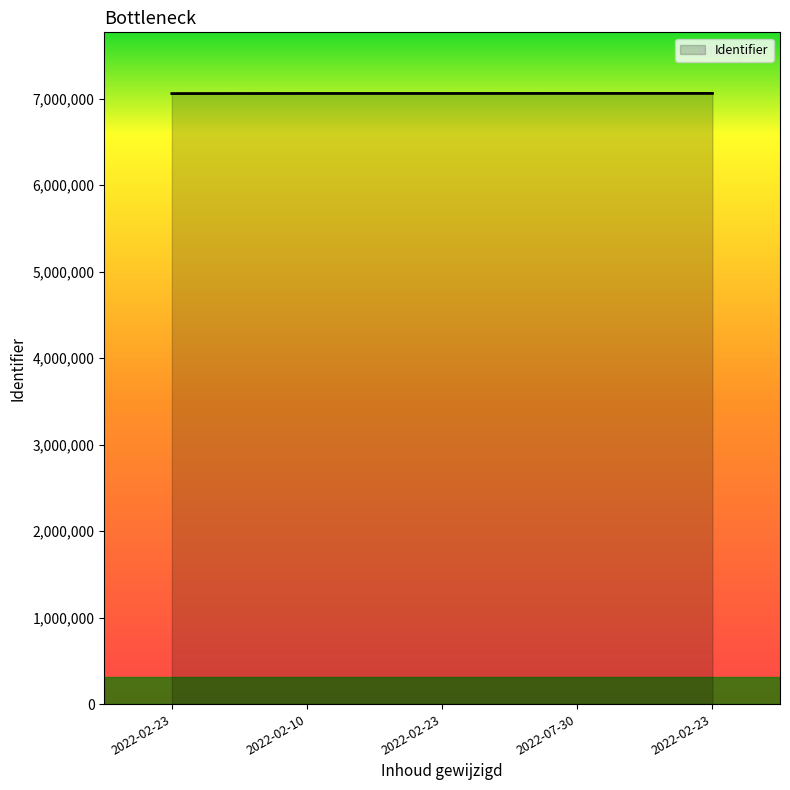

How many distinct data groups are displayed?

1